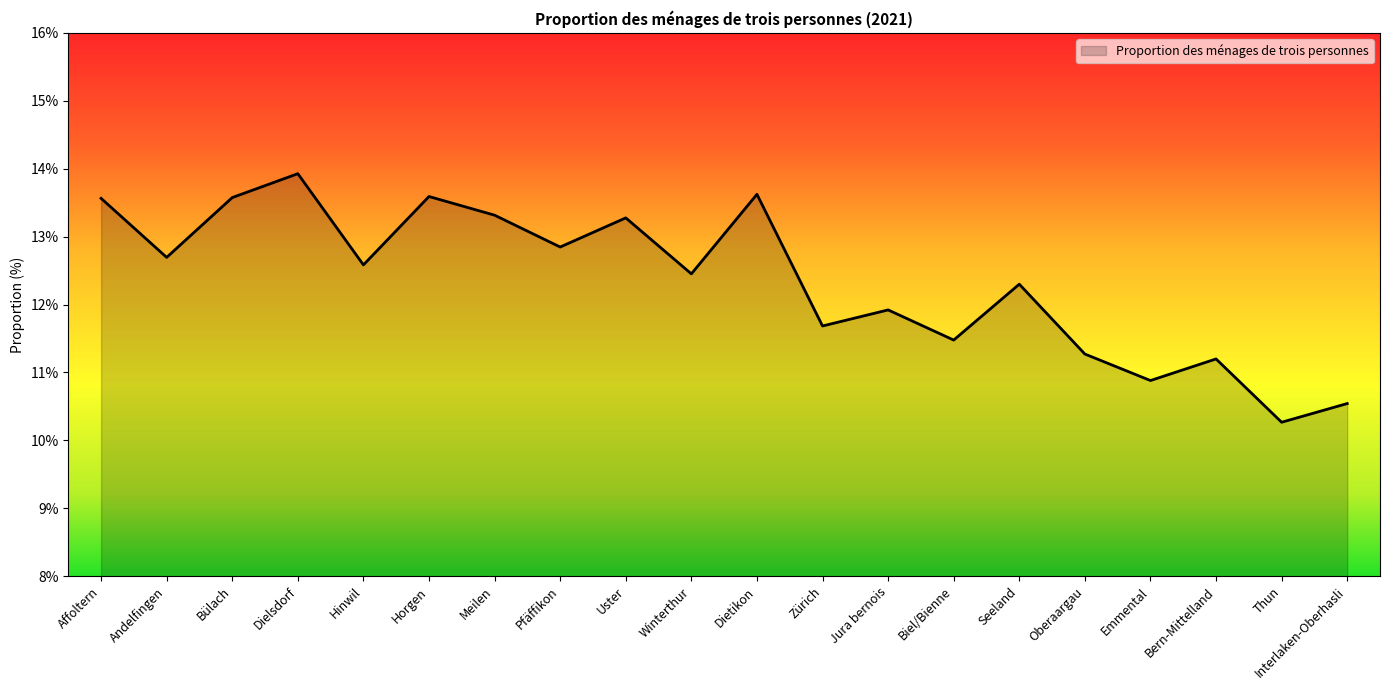

What is the change in value from Andelfingen to Bern-Mittelland?

-1.5